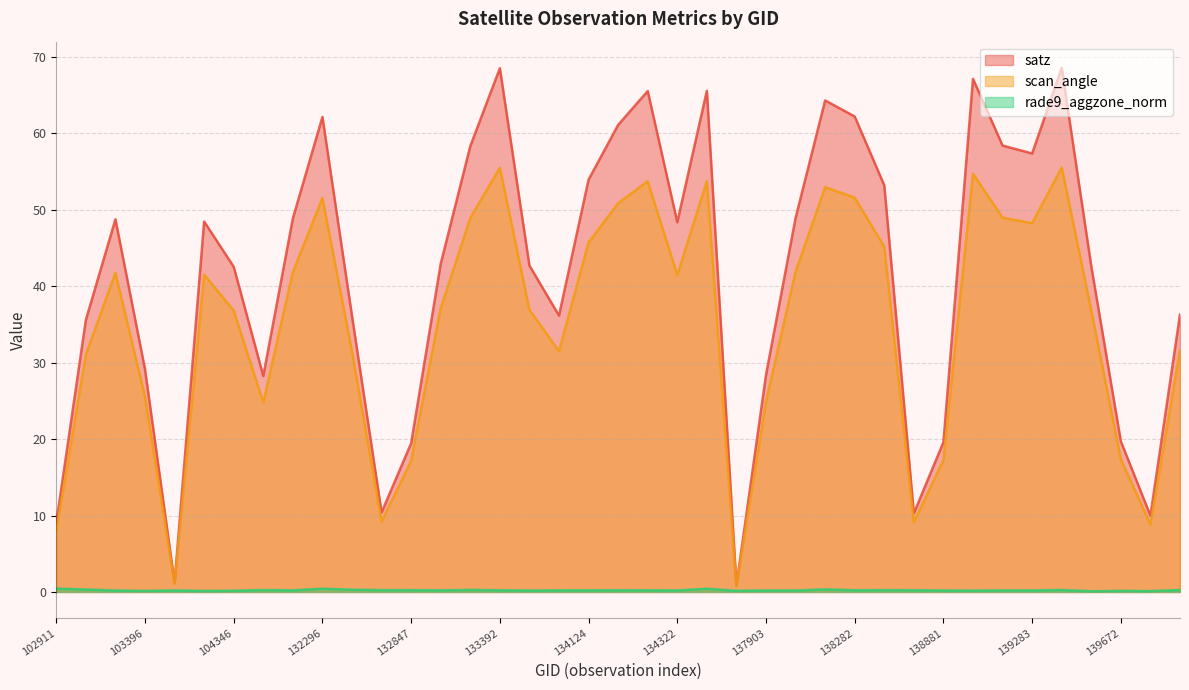

Rank the series by their average value, from highest to lowest.

satz, scan_angle, rade9_aggzone_norm